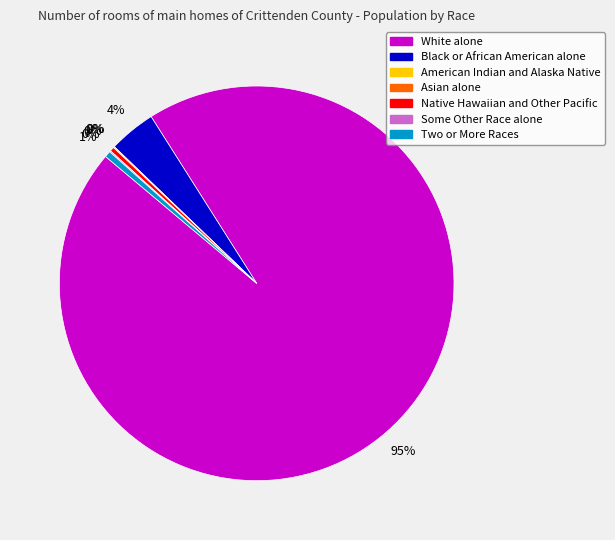

Do Black or African American alone and White alone together represent more than half of the pie?

Yes